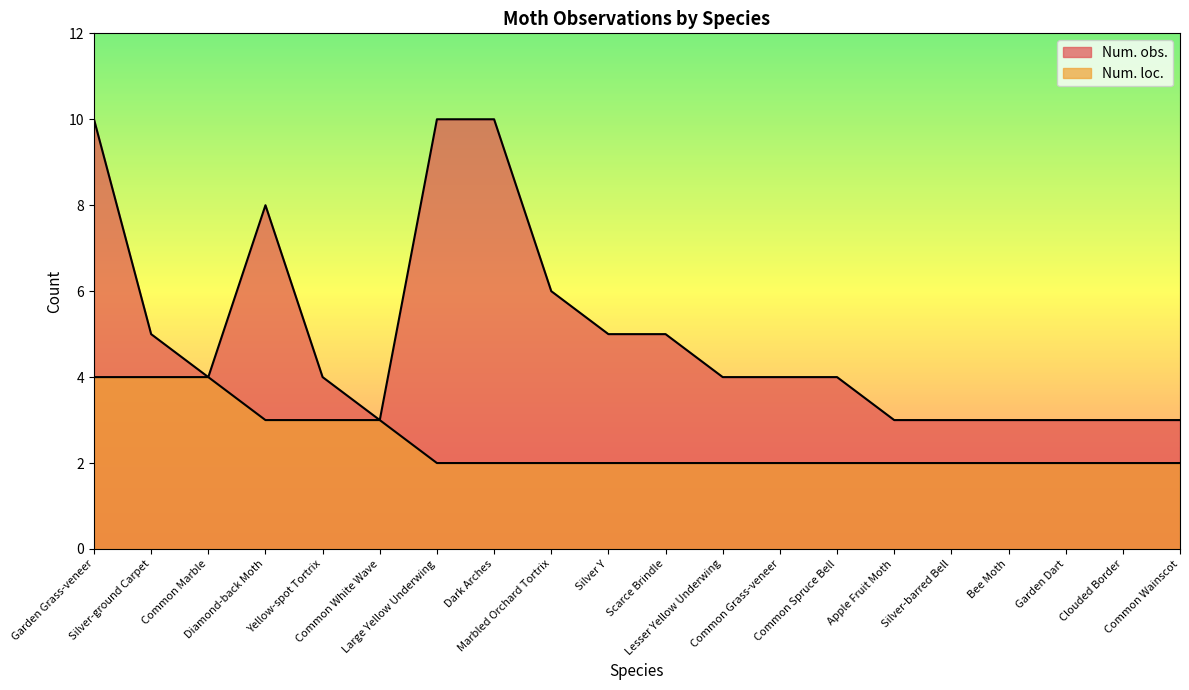

Which series has the largest total across all categories?

Num. obs.